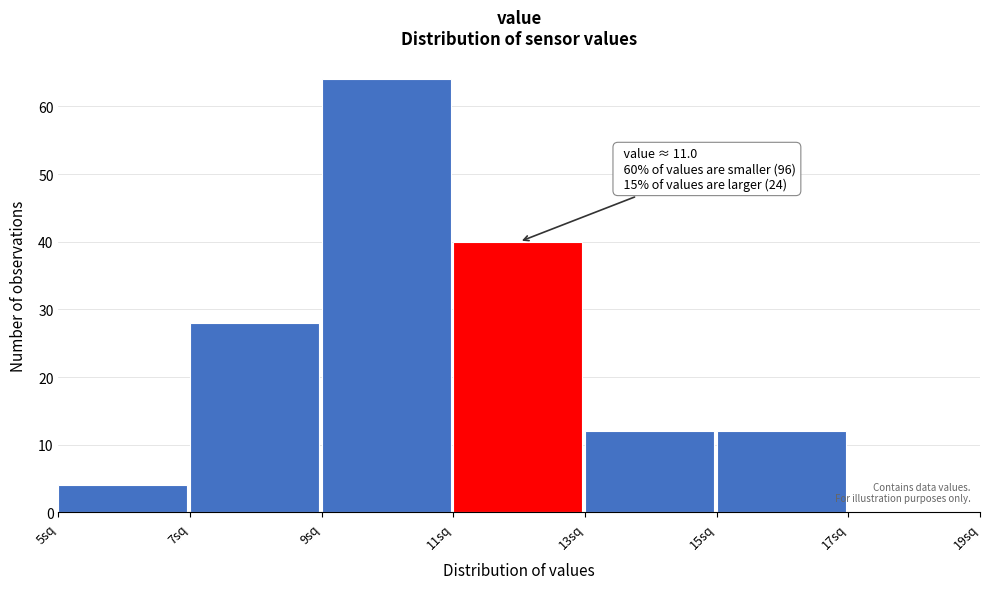

Which range on the x-axis has the tallest bar?

9 to 11